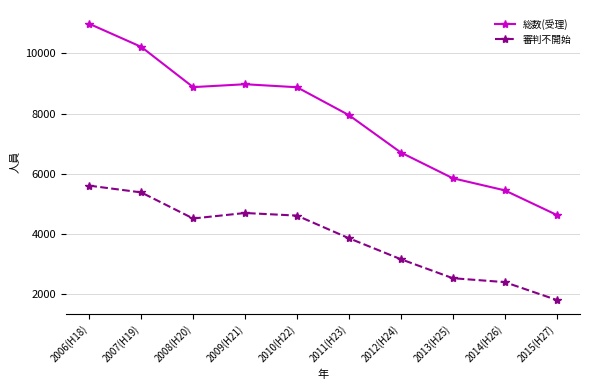

What is the label of the 9th point from the left?

2014(H26)